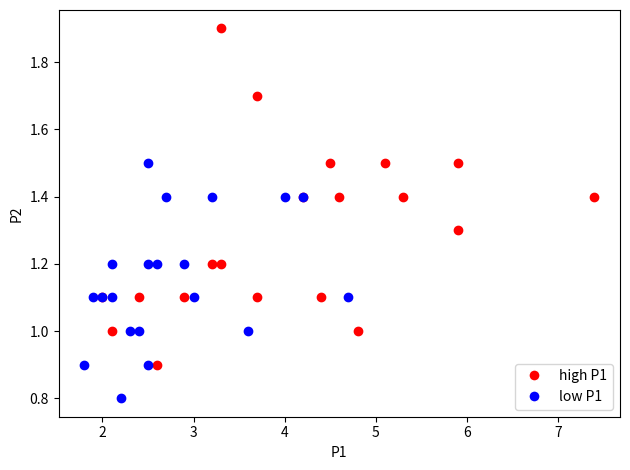

Which series contains the highest Y value?

high P1